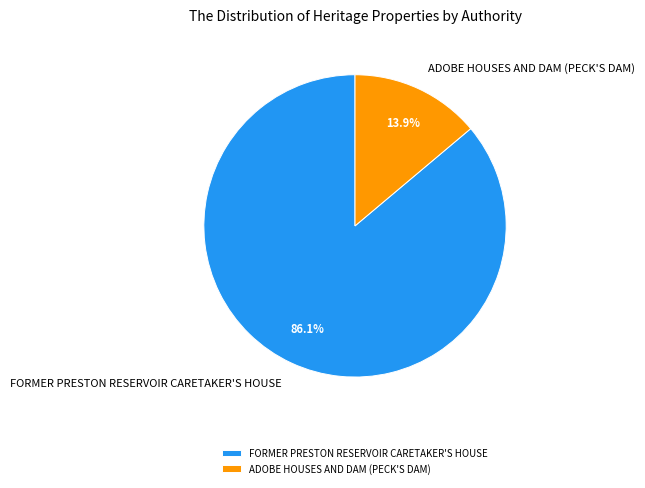

Is it true that ADOBE HOUSES AND DAM (PECK'S DAM) is 14% of the pie?

True